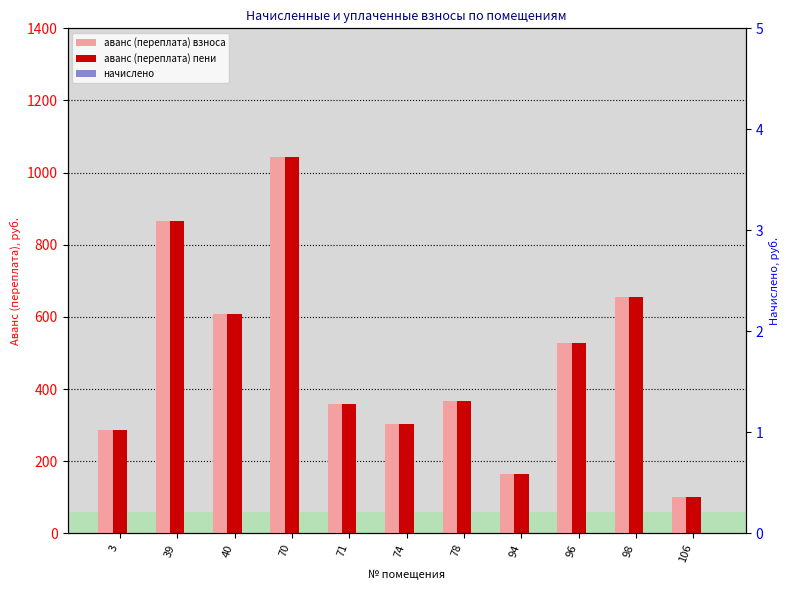

What is the greatest value displayed?

1044.2